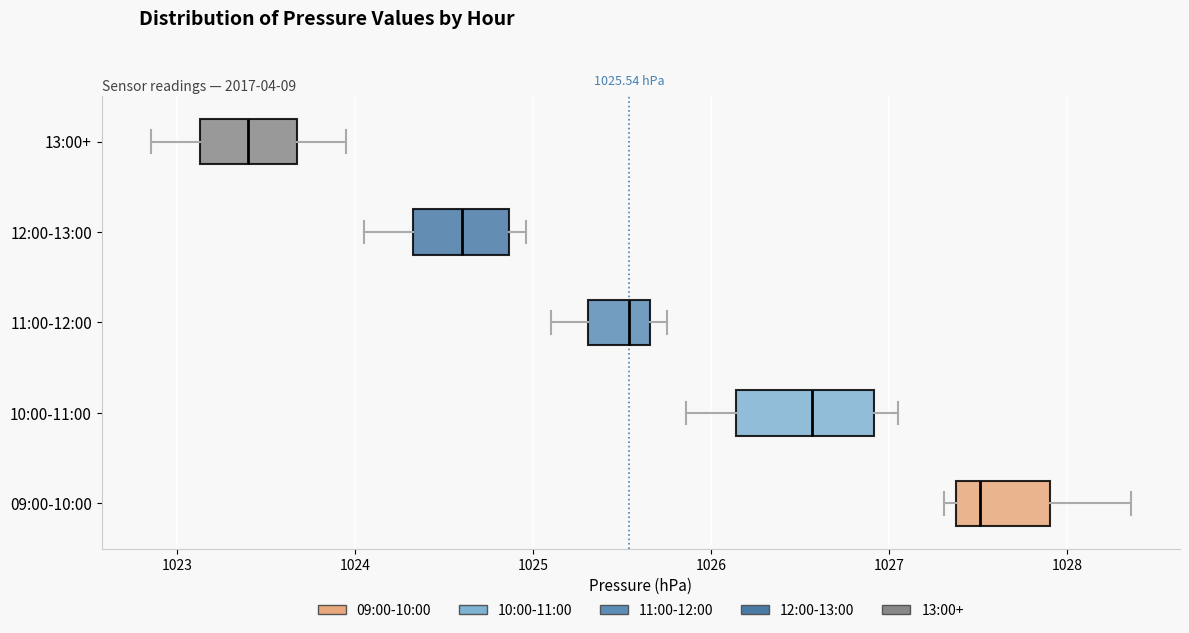

Comparing the boxes themselves (not the whiskers), which one is the widest?

10:00-11:00